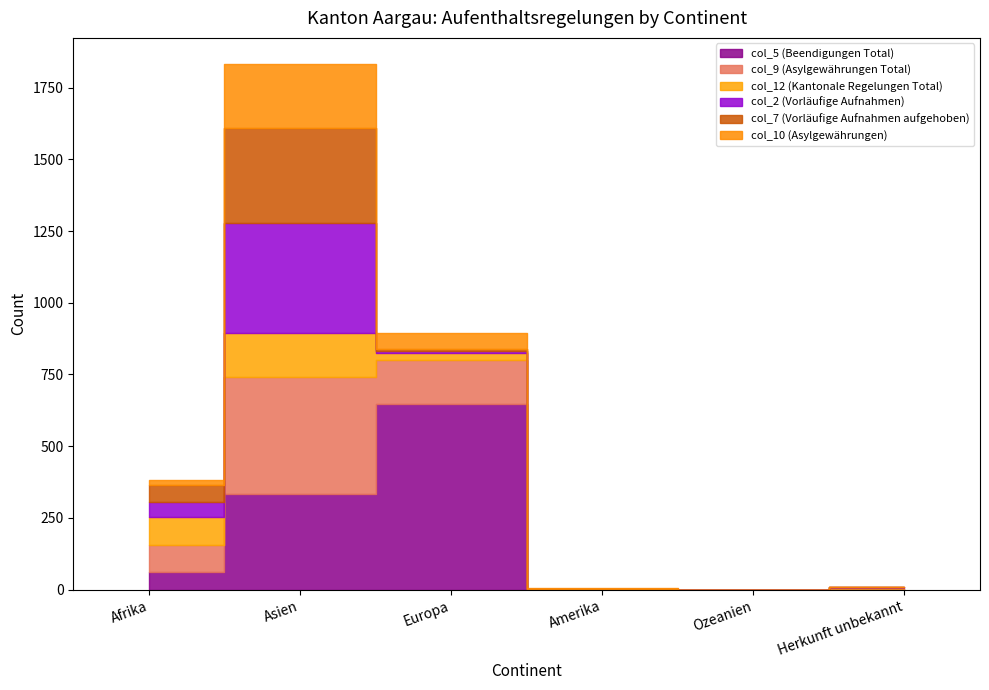

How many intersections are there between col_10 (Asylgewährungen) and col_2 (Vorläufige Aufnahmen)?

1